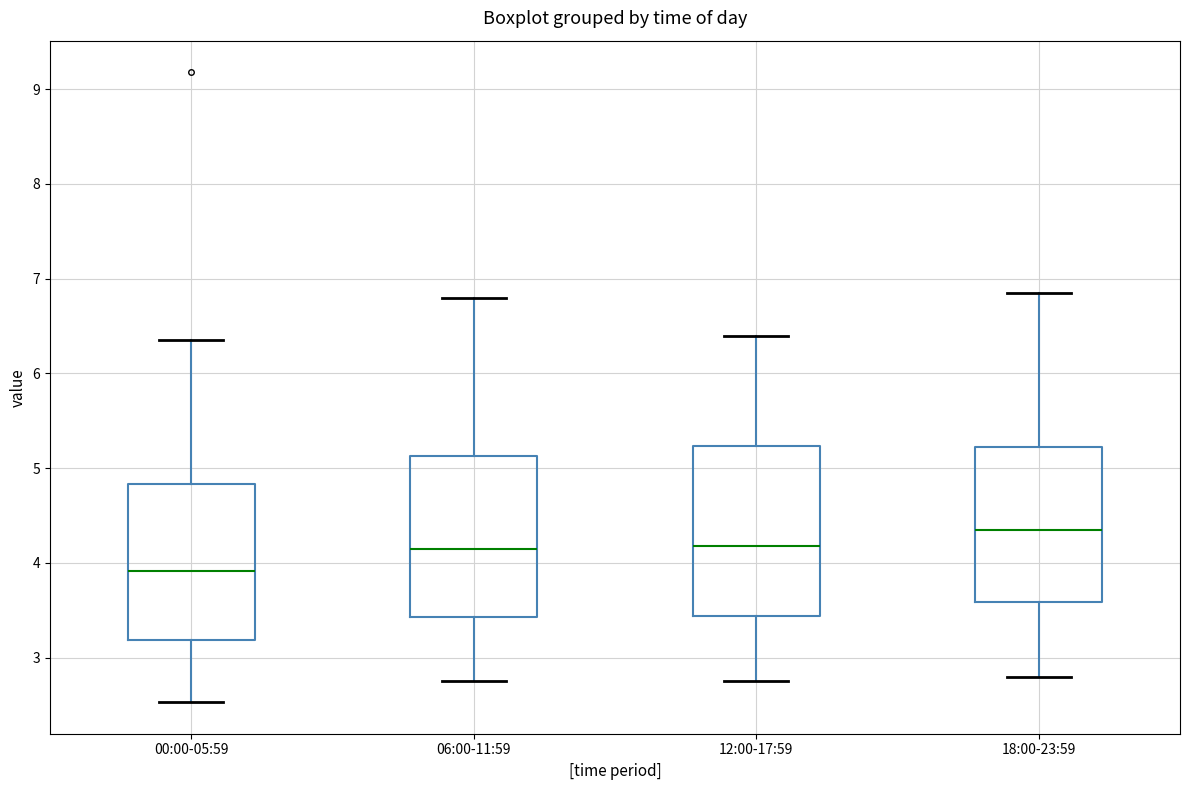

Which box's median line is the lowest?

00:00-05:59